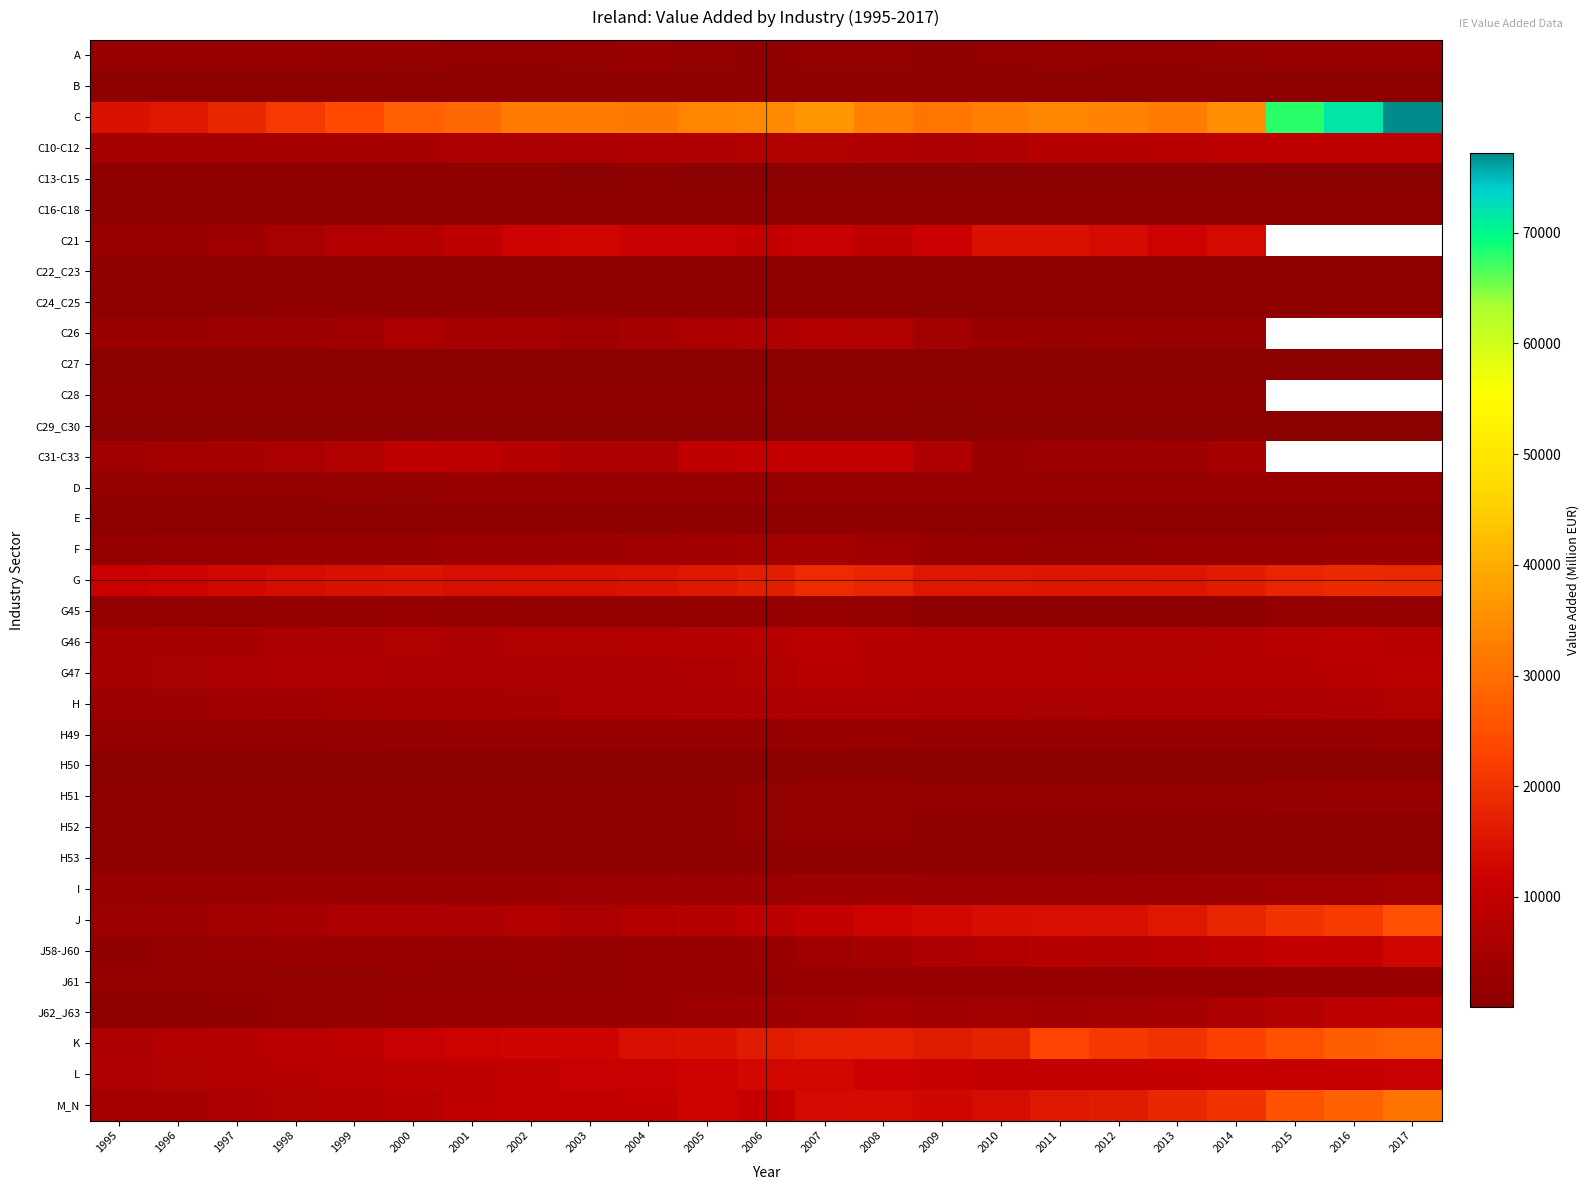

What is the smallest value displayed?

49.0